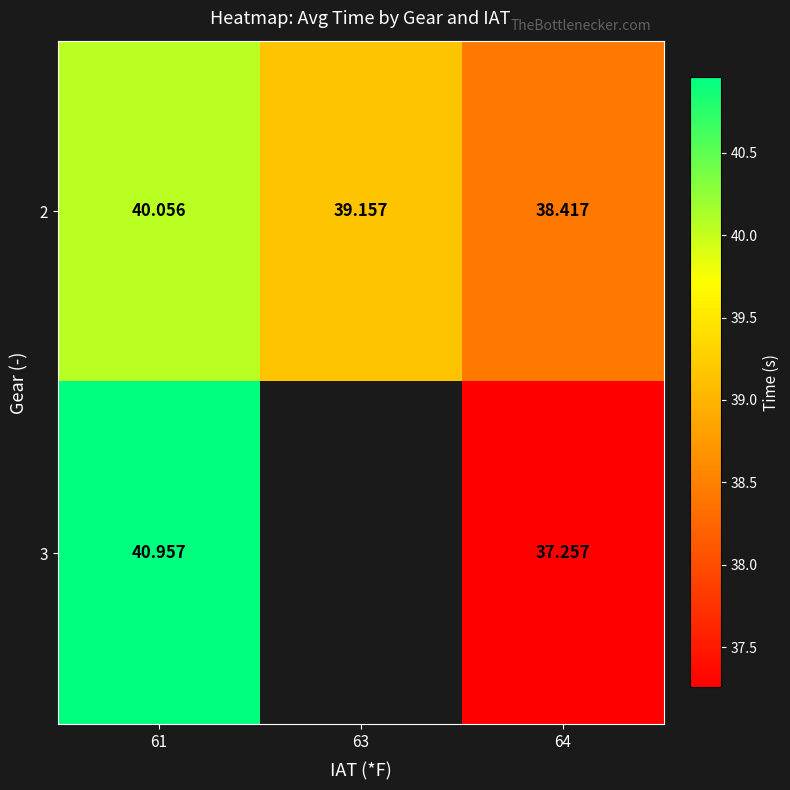

What value does the 2 series have at 61?

40.1